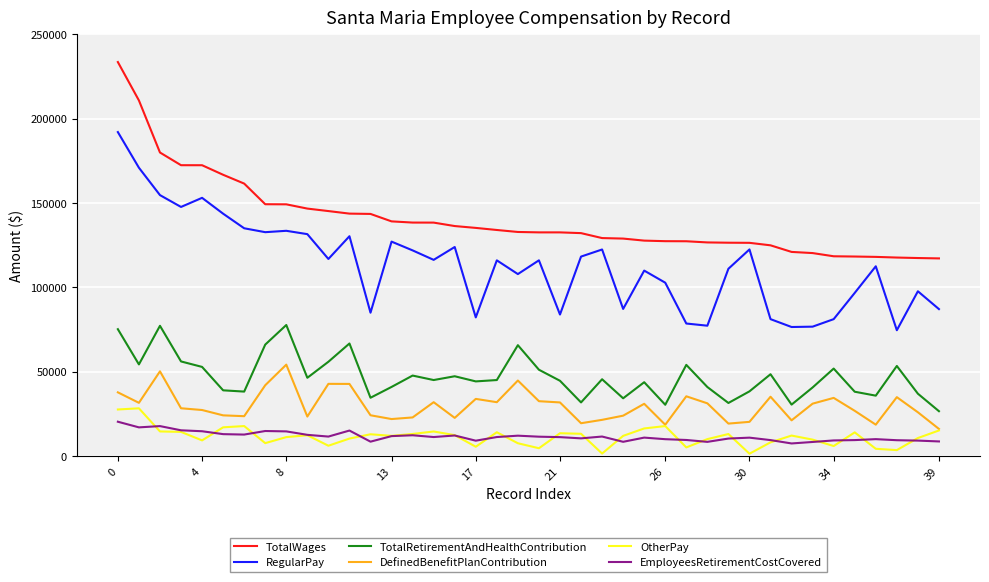

What are all the series names shown in the legend?

TotalWages, RegularPay, TotalRetirementAndHealthContribution, DefinedBenefitPlanContribution, OtherPay, EmployeesRetirementCostCovered